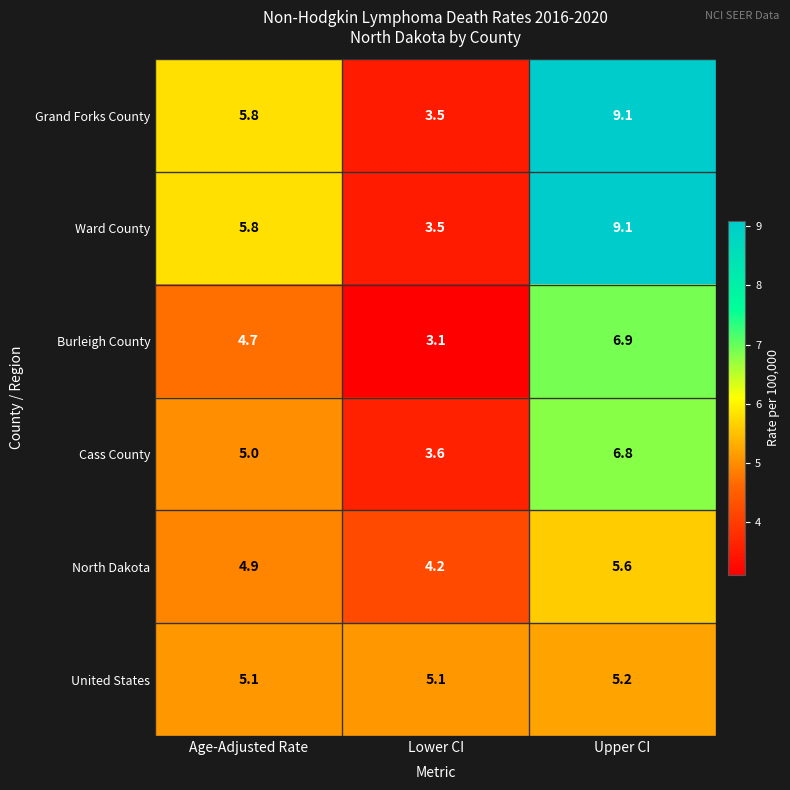

What is the difference between the maximum and minimum values in the Grand Forks County series?

5.6